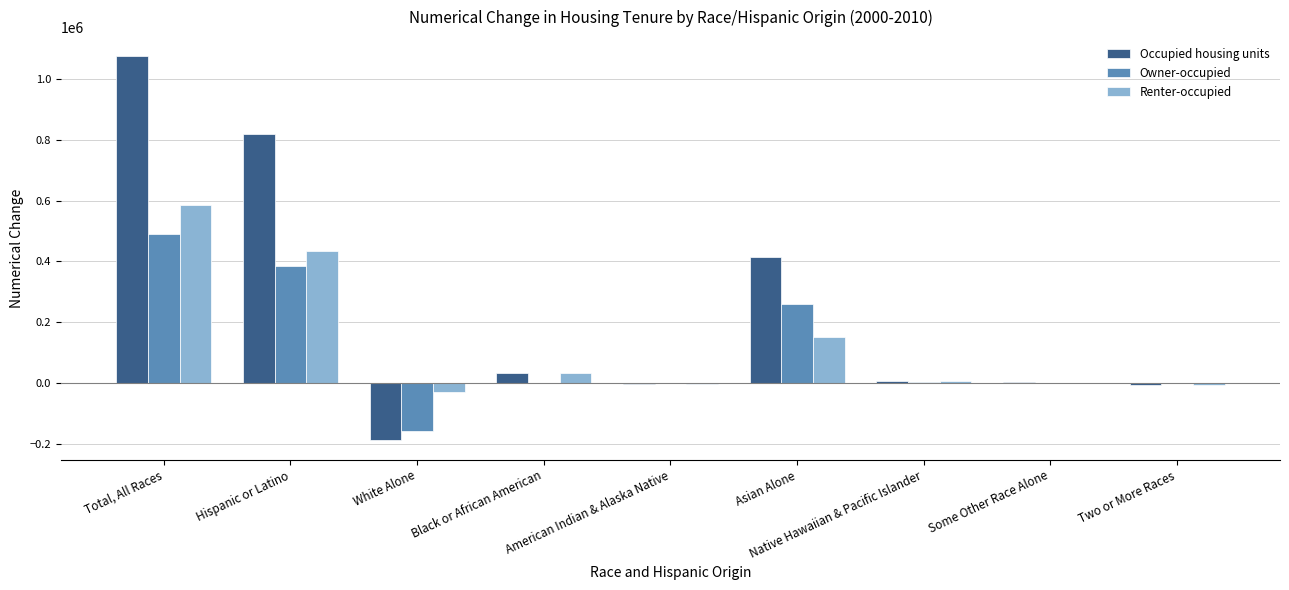

Which series has the largest total across all categories?

Occupied housing units